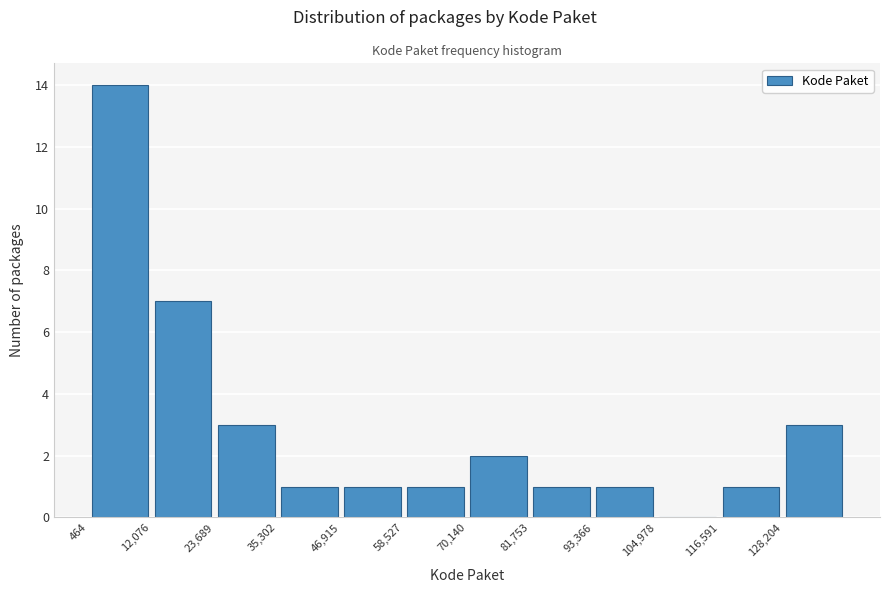

Reading left to right, list every bar in this chart as the range it spans on the x-axis followed by its height. Neither the bar edges nor the heights are printed on the chart, so give them approximately, as read against the axes.

0 to 12000: 14
12000 to 24000: 7
24000 to 36000: 3
36000 to 46000: 1
46000 to 58000: 1
58000 to 70000: 1
70000 to 82000: 2
82000 to 94000: 1
94000 to 104000: 1
104000 to 116000: 0
116000 to 128000: 1
128000 to 140000: 3